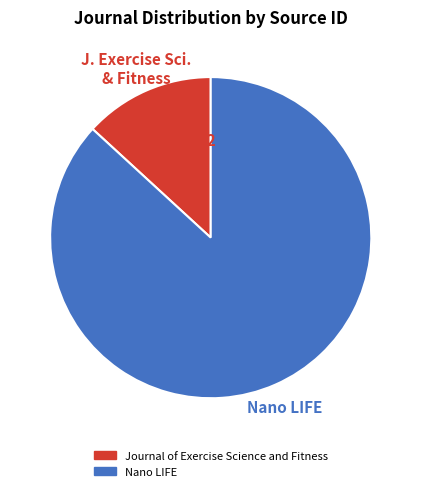

True or false: Nano LIFE accounts for 87% of the total.

True